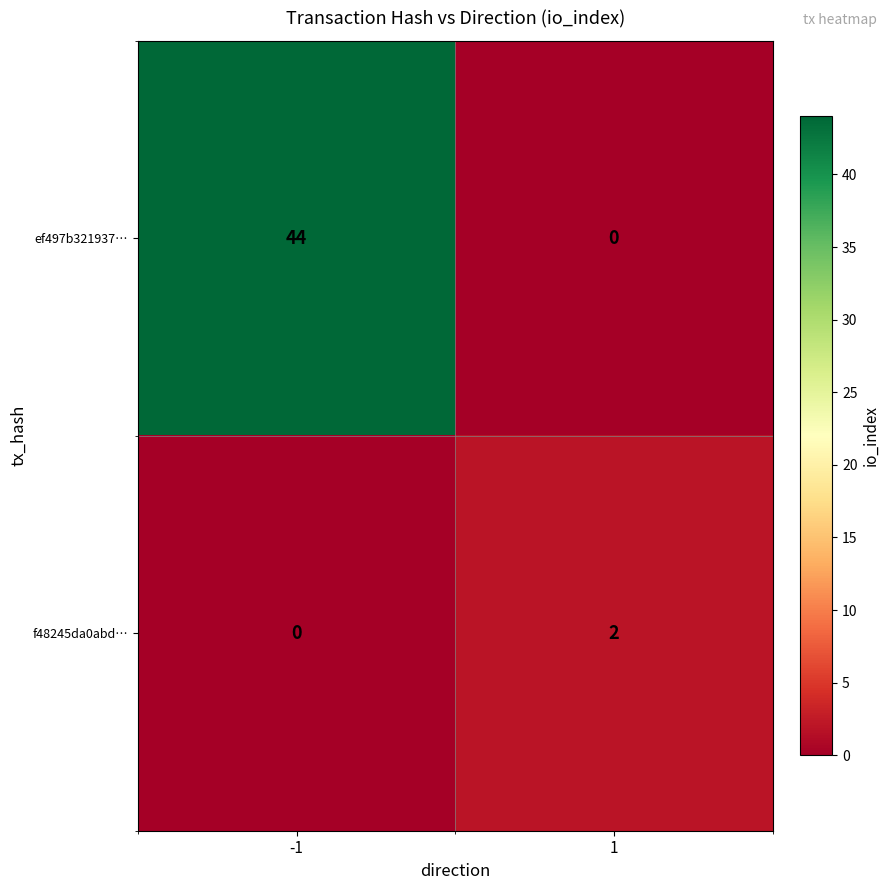

What is the maximum value shown in the chart?

44